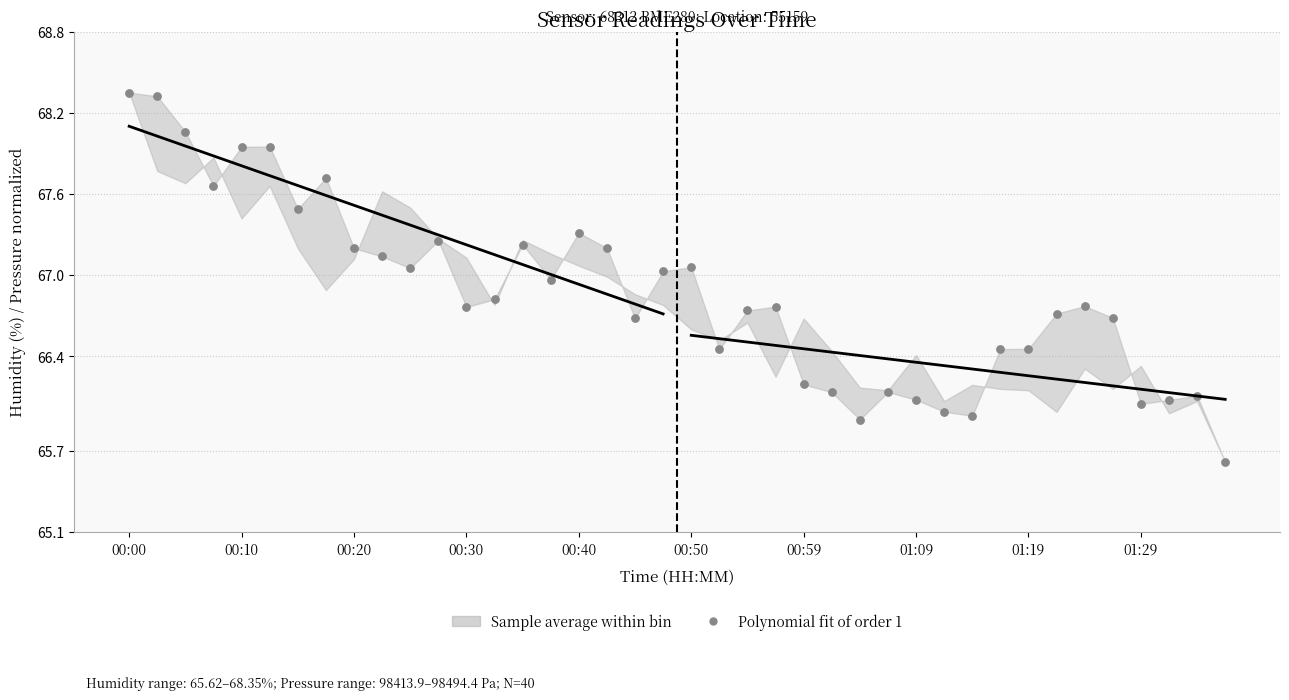

What is the range of Y values (max minus min)?

2.7